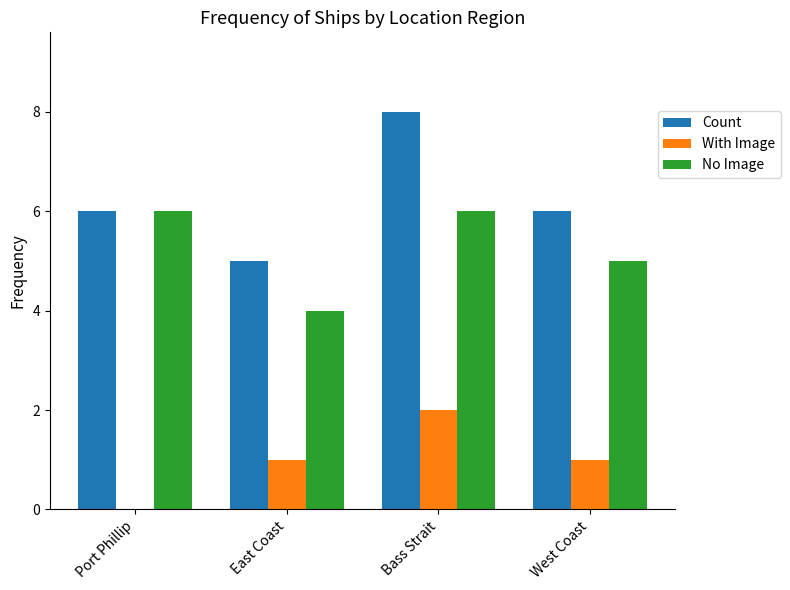

What is the sum of the With Image values at East Coast and Bass Strait?

3